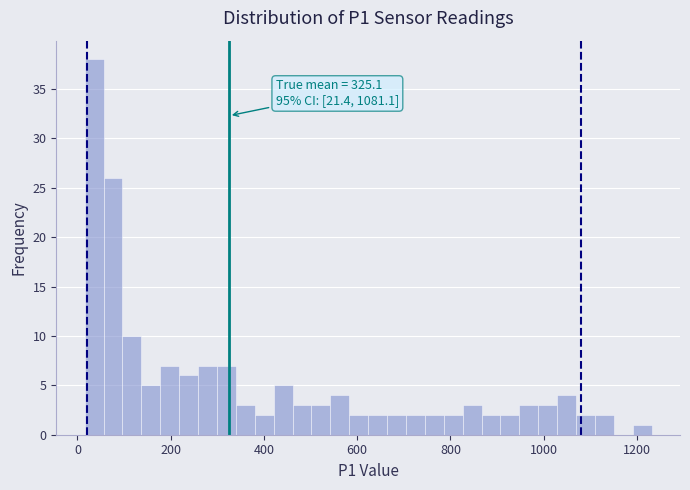

Around what value on the x-axis is the tallest bar? Give the approximate position of its centre, as read against the axis.

40